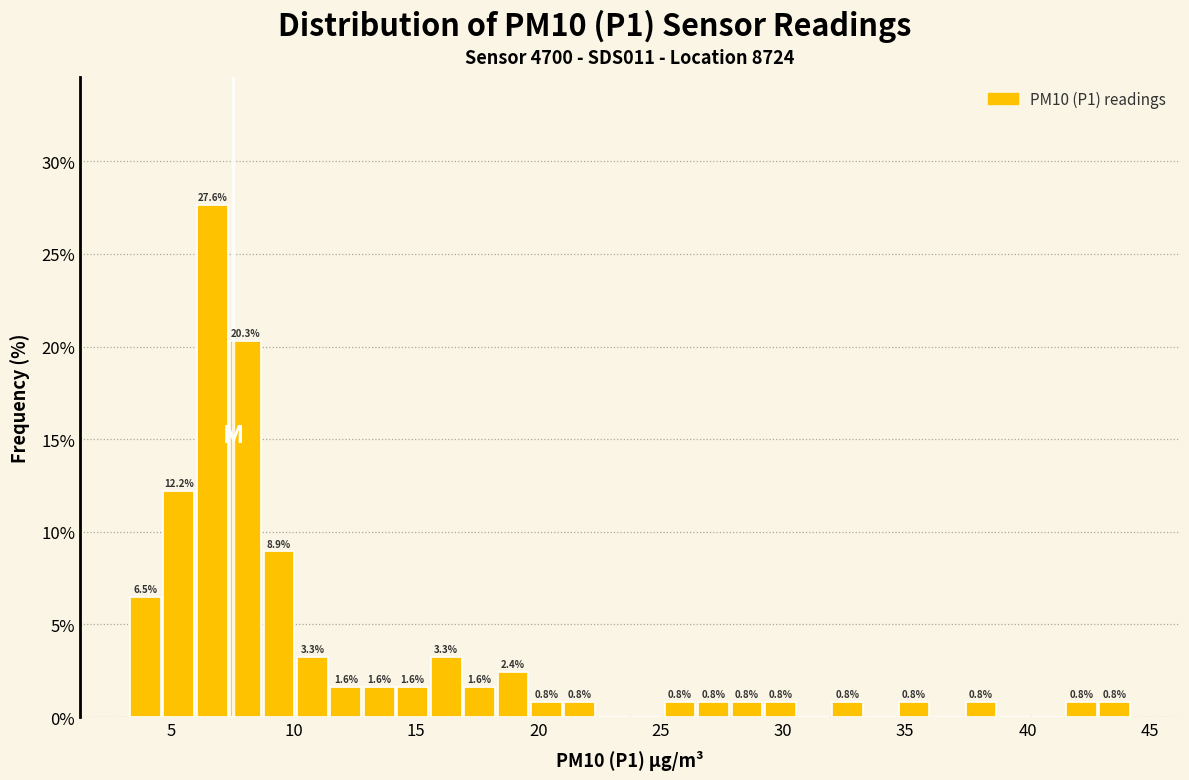

Around what value on the x-axis is the tallest bar? Give the approximate position of its centre, as read against the axis.

6.5